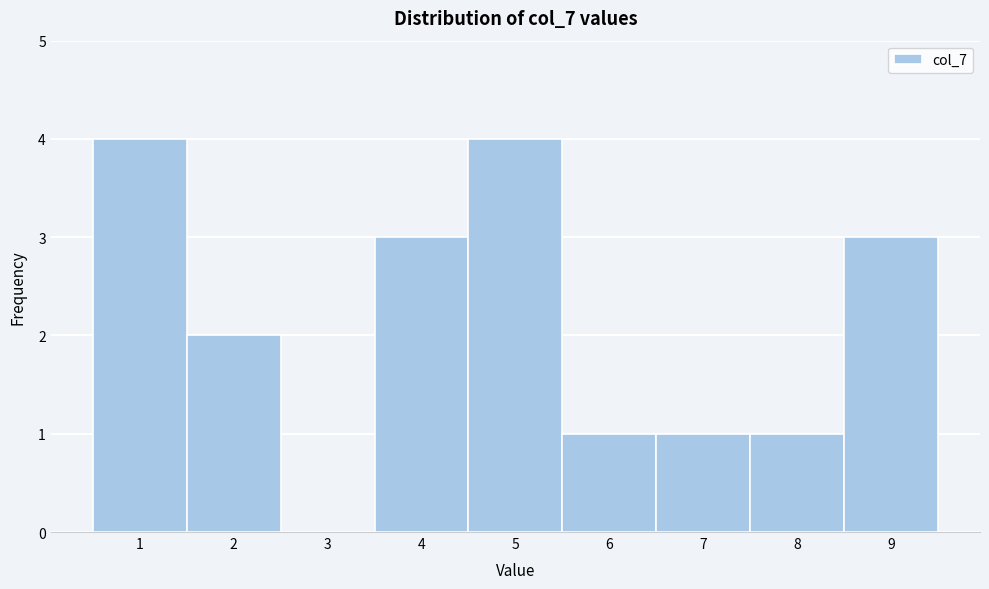

Reading left to right, list every bar in this chart as the range it spans on the x-axis followed by its height. The values are not printed on the chart, so give them approximately, as read against the axis.

0.5 to 1.5: 4
1.5 to 2.5: 2
2.5 to 3.5: 0
3.5 to 4.5: 3
4.5 to 5.5: 4
5.5 to 6.5: 1
6.5 to 7.5: 1
7.5 to 8.5: 1
8.5 to 9.5: 3